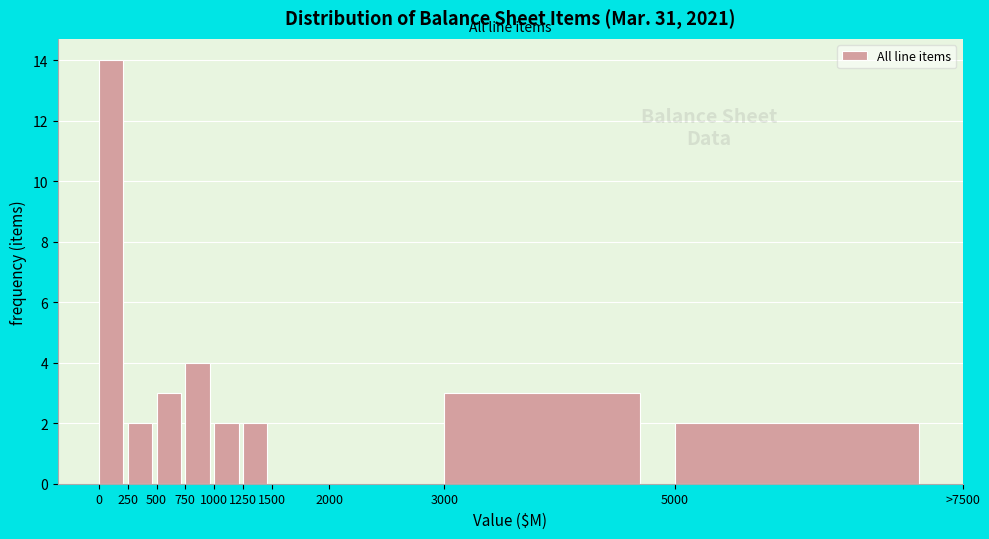

Reading right to left, transcribe all the data shown in this chart.

5000=2	3000=3	2000=0	1500=0	1250=2	1000=2	750=4	500=3	250=2	0=14